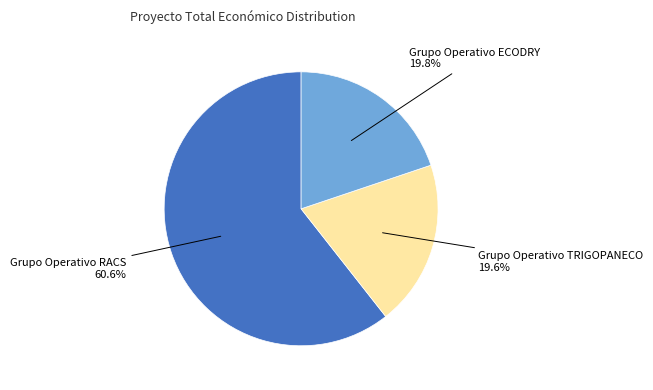

To the nearest percent, what portion does Grupo Operativo TRIGOPANECO represent?

20%